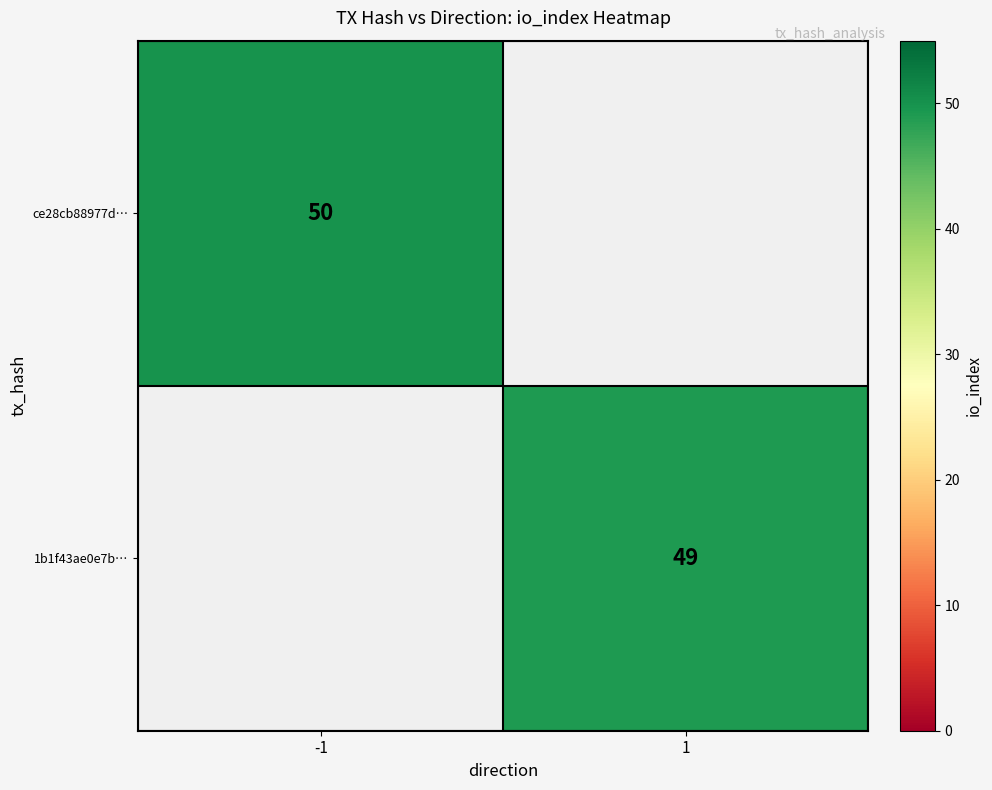

Count the number of categories in the chart.

2